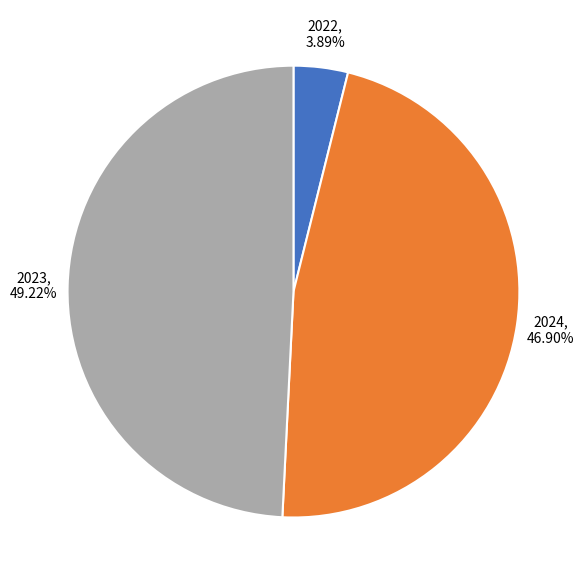

Rank the categories by value from highest to lowest.

2023, 2024, 2022